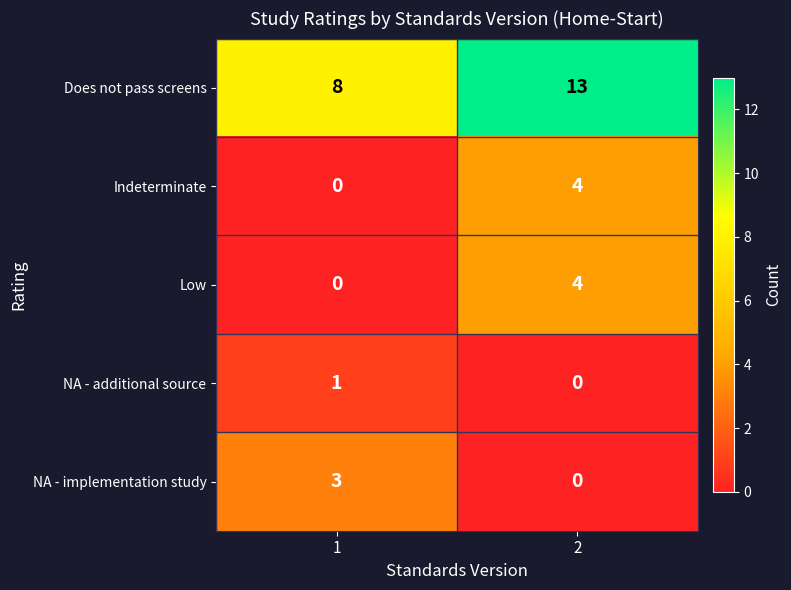

The value of NA - implementation study at 2 is 0. True or false?

True